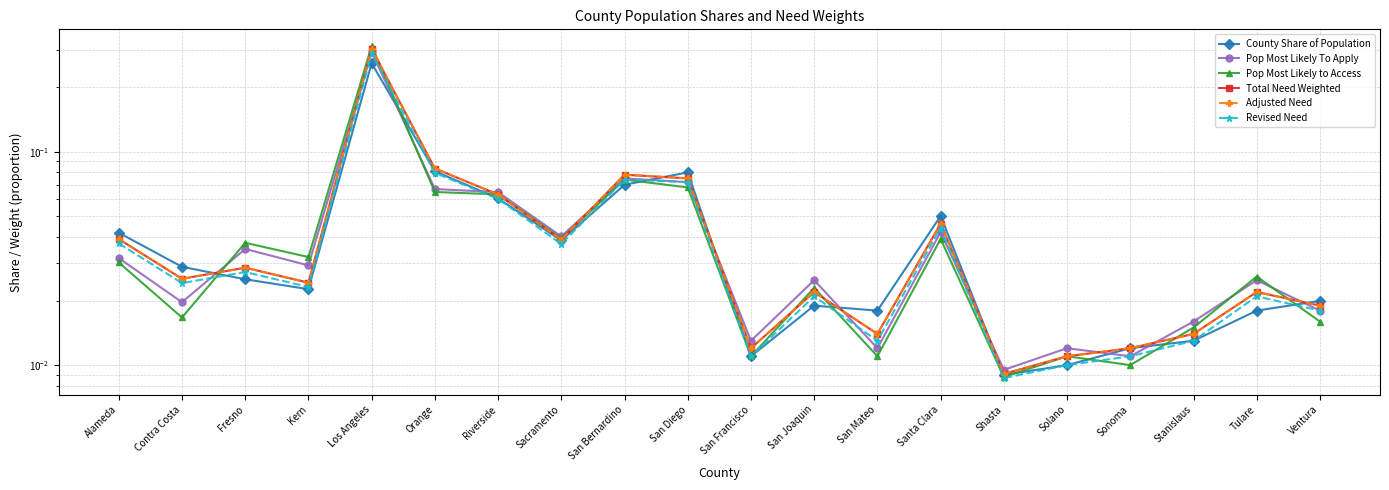

Where is the first local maximum for Total Need Weighted?

Fresno